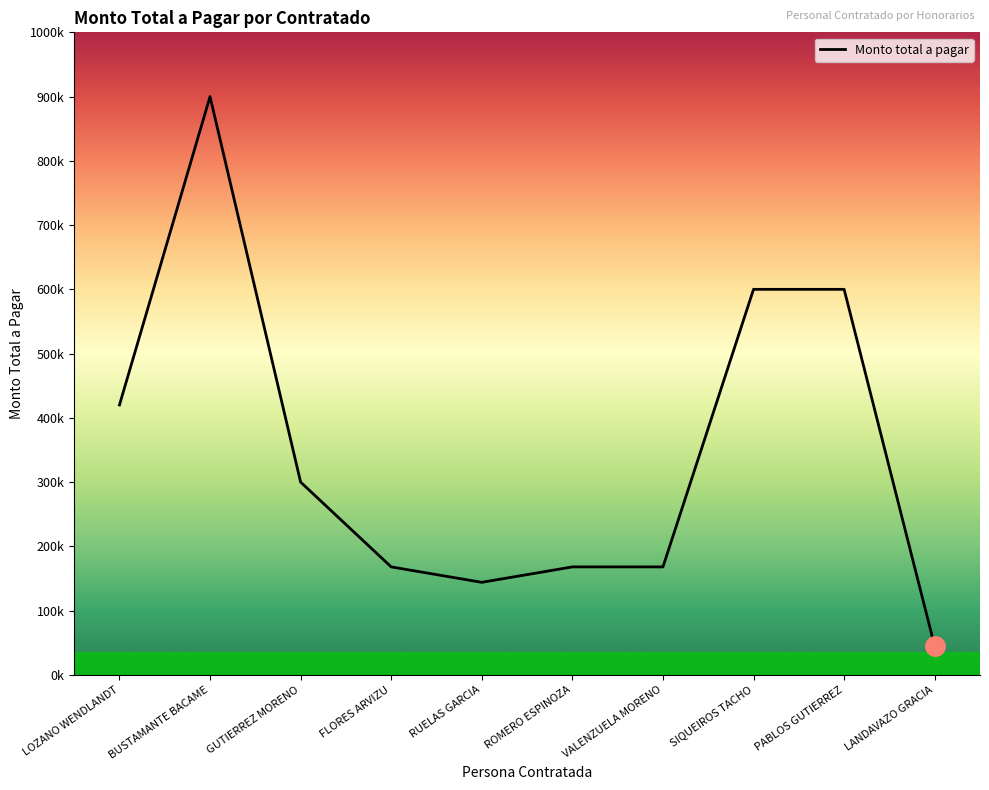

Is this an area chart (filled region under the line)?

Yes